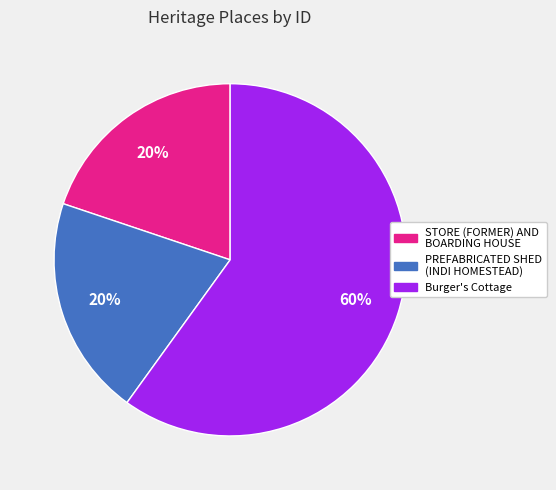

Is there any slice that represents more than half of the pie?

Yes